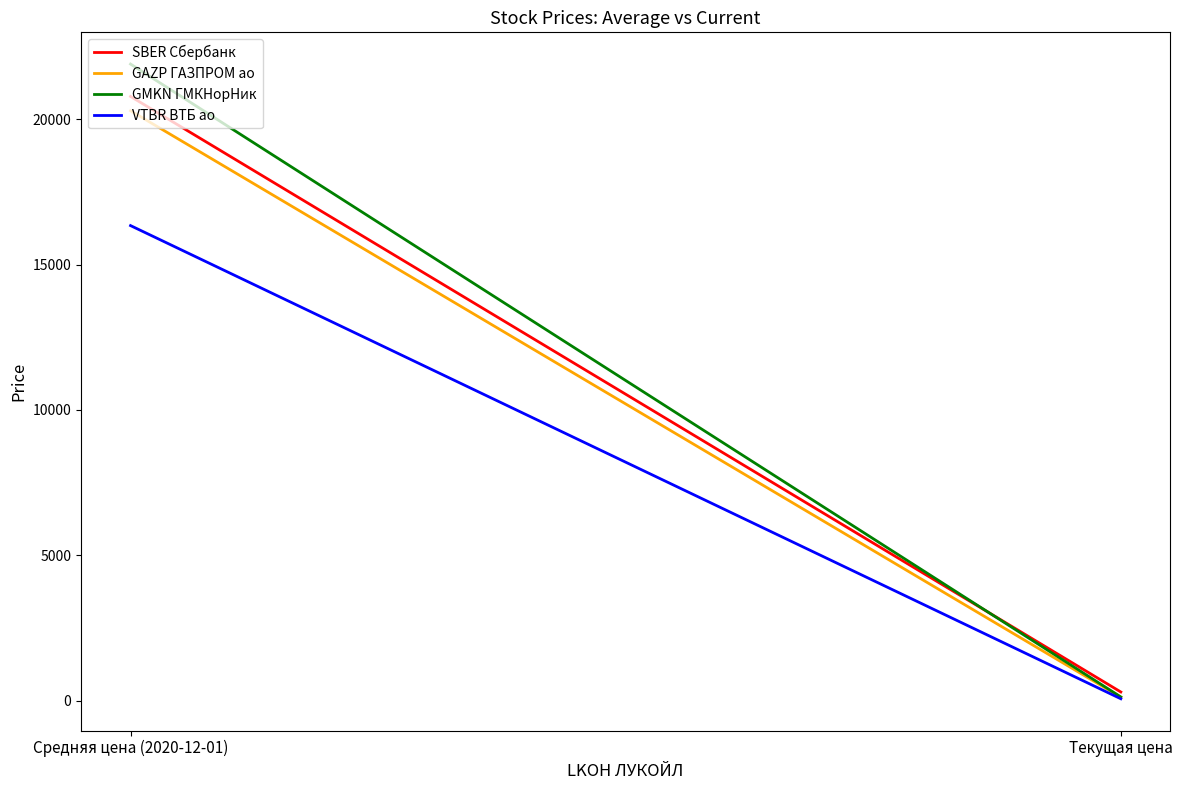

What is the label of the 2nd point from the right?

Средняя цена (2020-12-01)